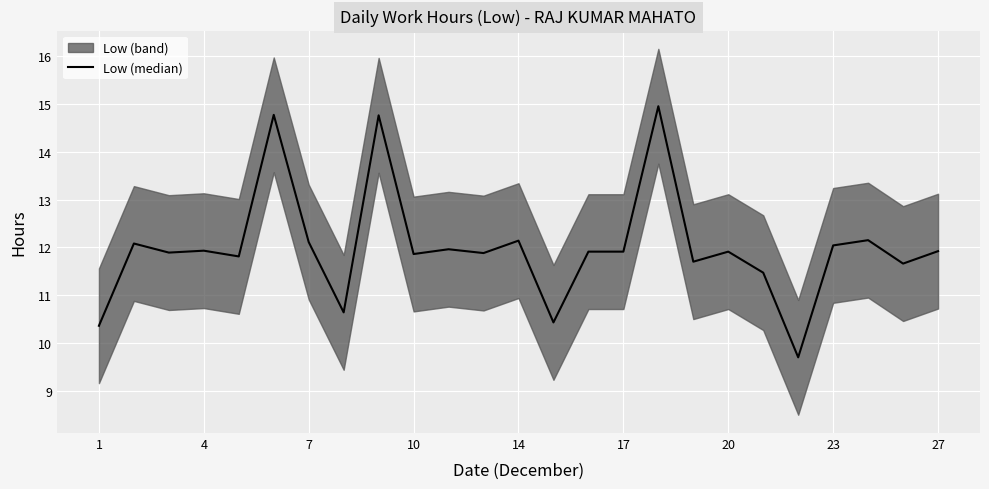

Reading left to right, what are all the values shown in this chart?

10.4	12.1	11.9	11.9	11.8	14.8	12.1	10.6	14.8	11.9	12.0	11.9	12.1	10.4	11.9	11.9	14.9	11.7	11.9	11.5	9.7	12.0	12.2	11.7	11.9